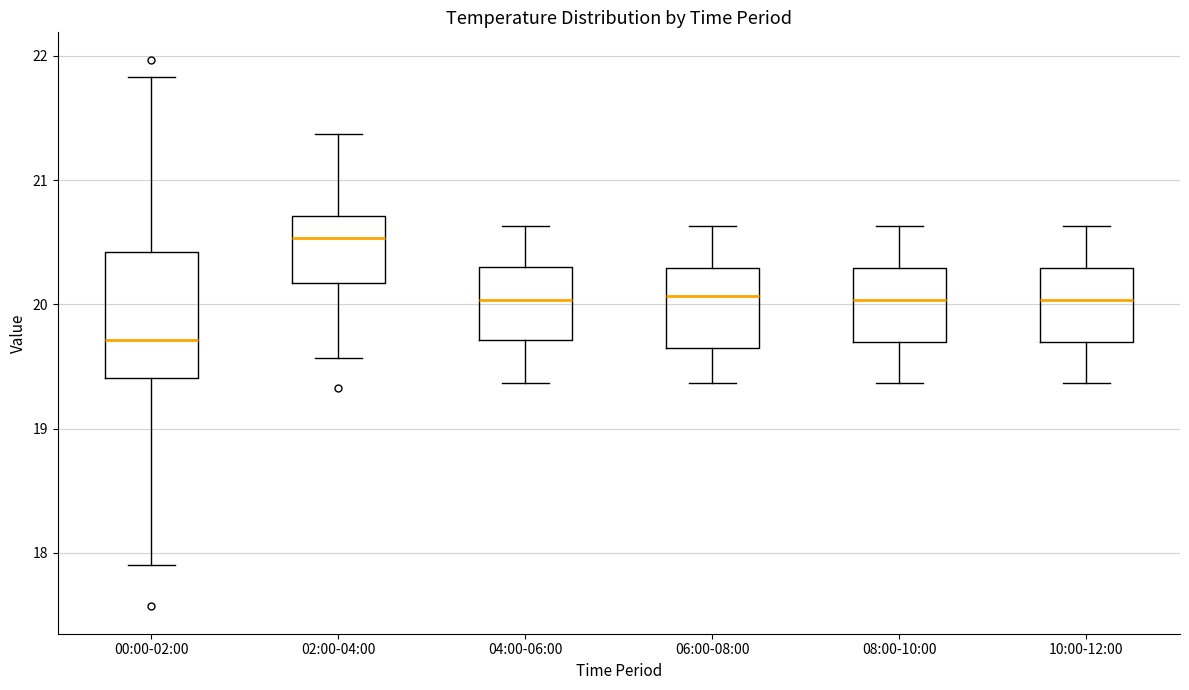

Comparing the boxes themselves (not the whiskers), which one is the tallest?

00:00-02:00